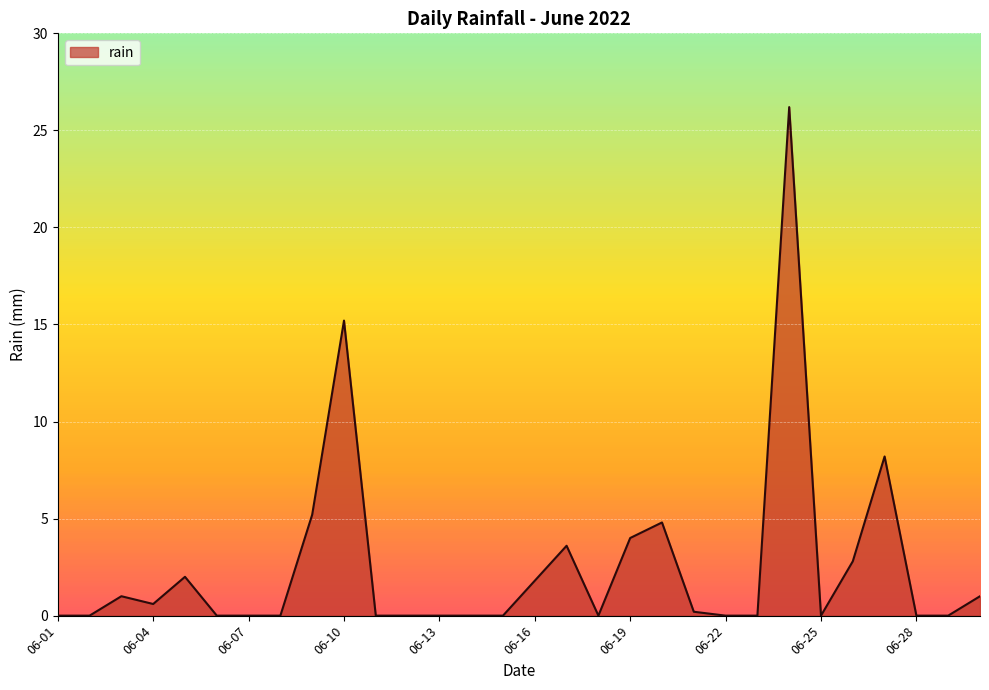

What is the greatest value displayed?

26.2